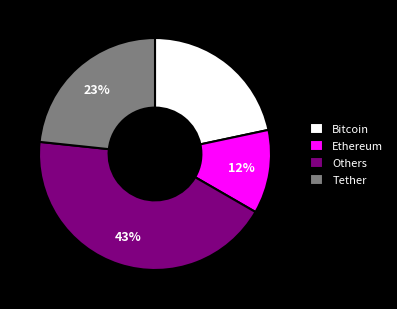

Between Bitcoin and Tether, which is larger?

Tether